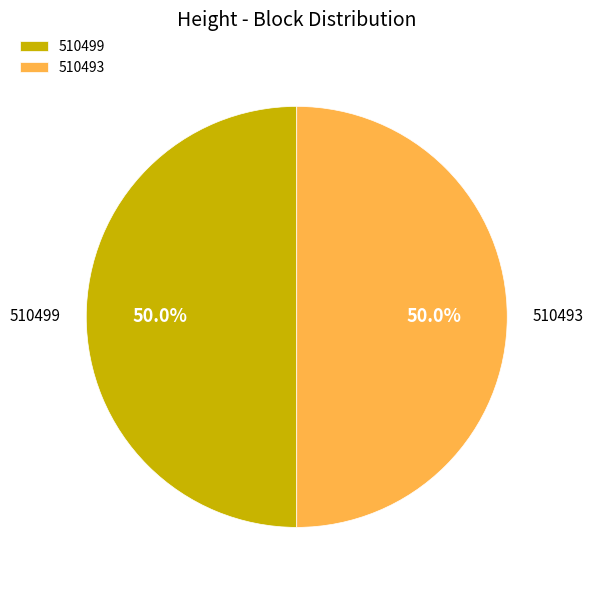

The 510499 slice represents 38% of the pie. True or false?

False